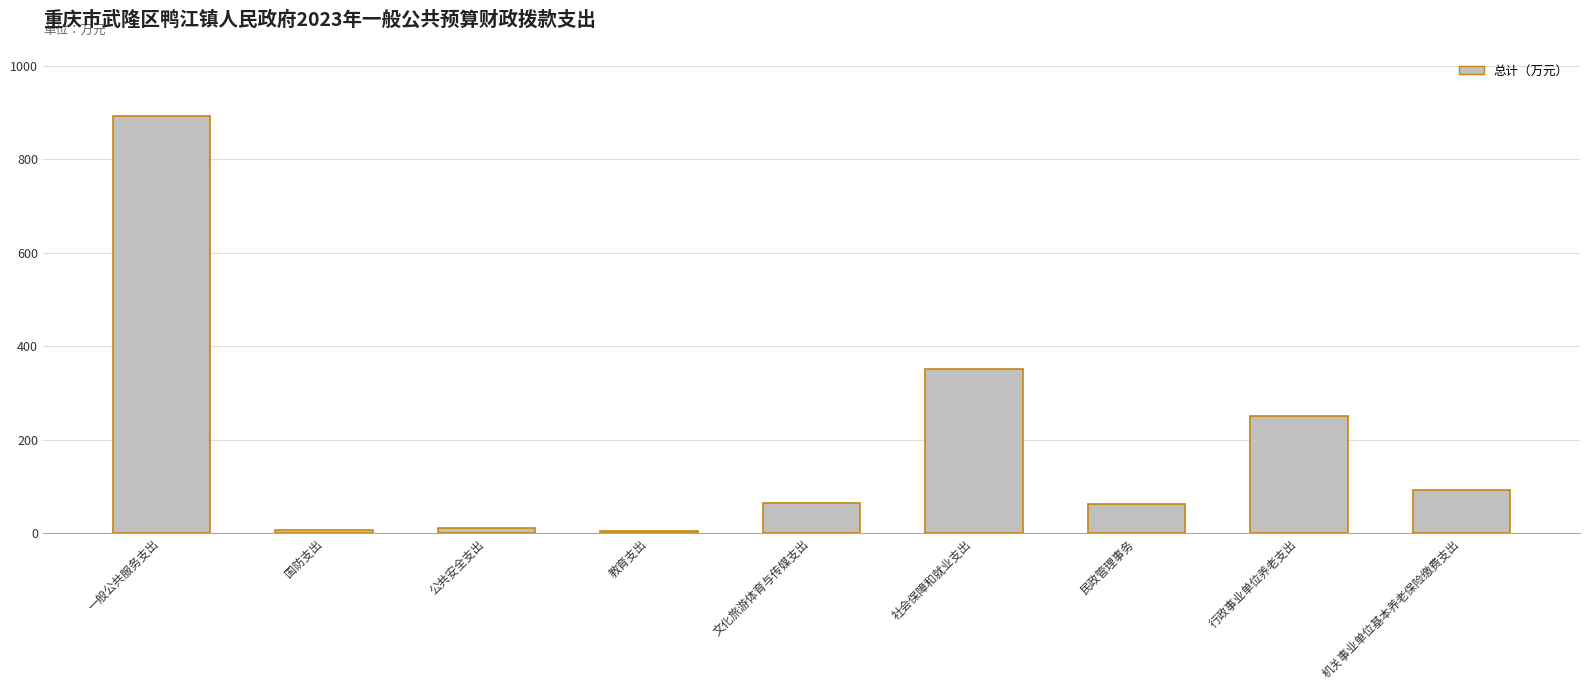

What is the change in value from 行政事业单位养老支出 to 机关事业单位基本养老保险缴费支出?

-159.0